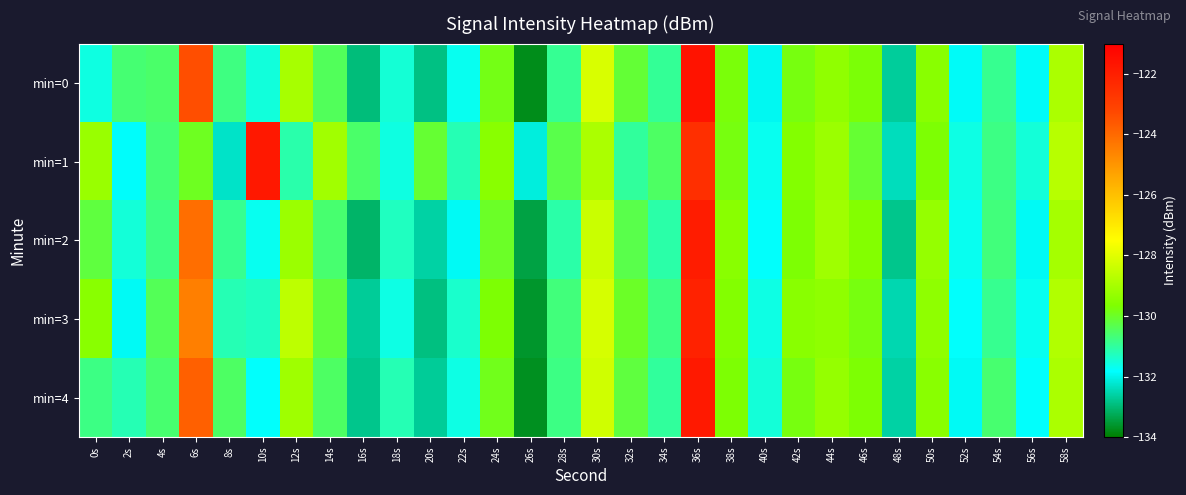

Which series has the largest total across all categories?

min=1